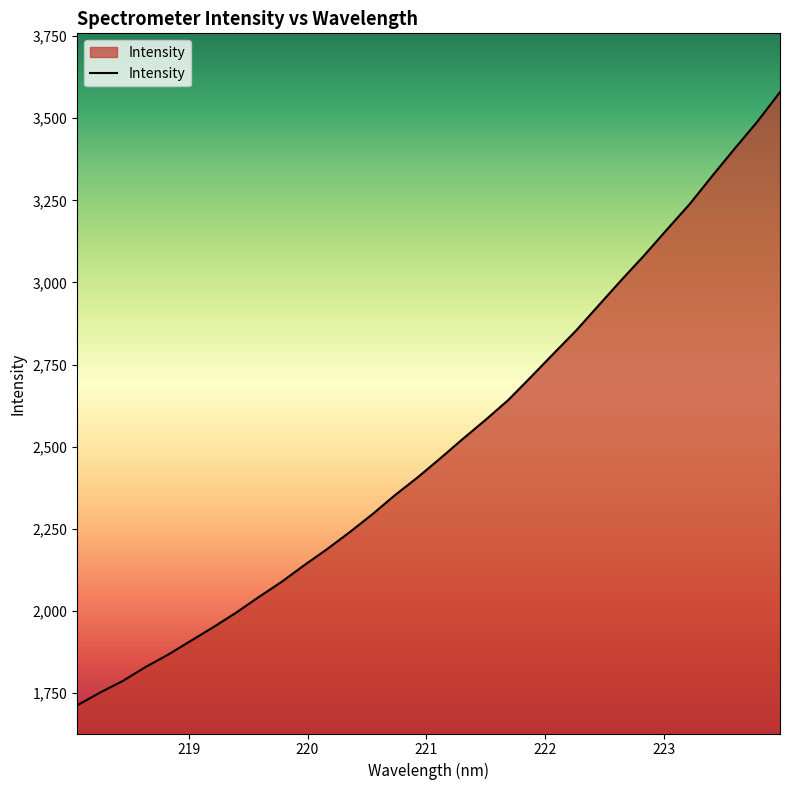

What is the minimum value shown in the chart?

1712.7